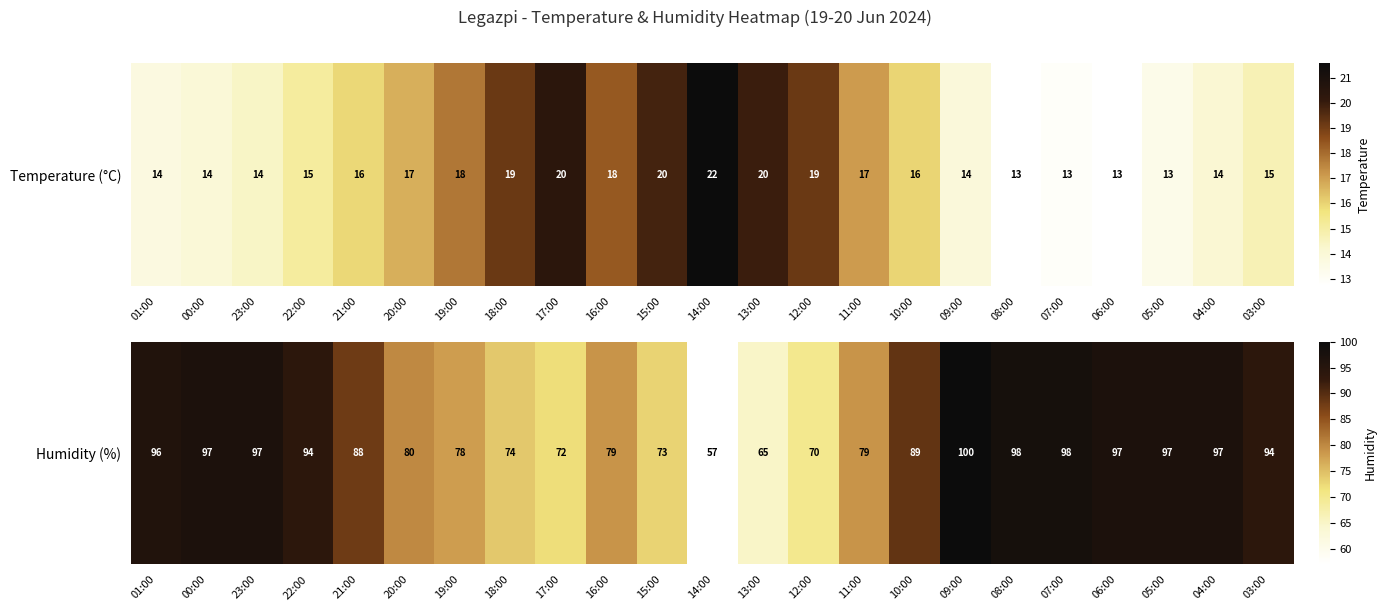

What is the ratio of the value at 06:00 to the value at 00:00?

1.0